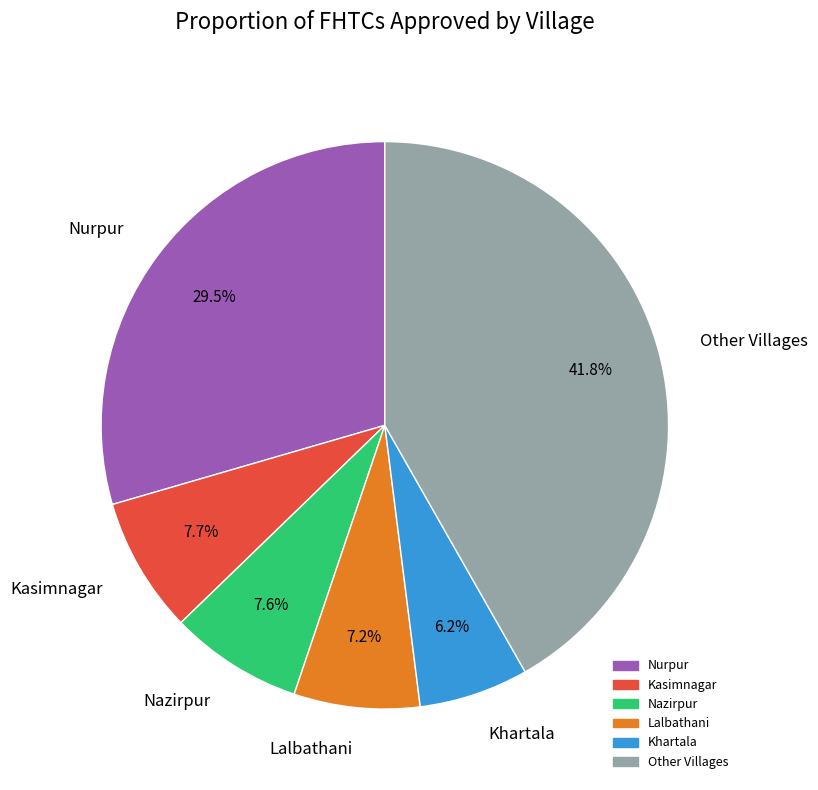

Which category has the smallest portion of the pie?

Khartala